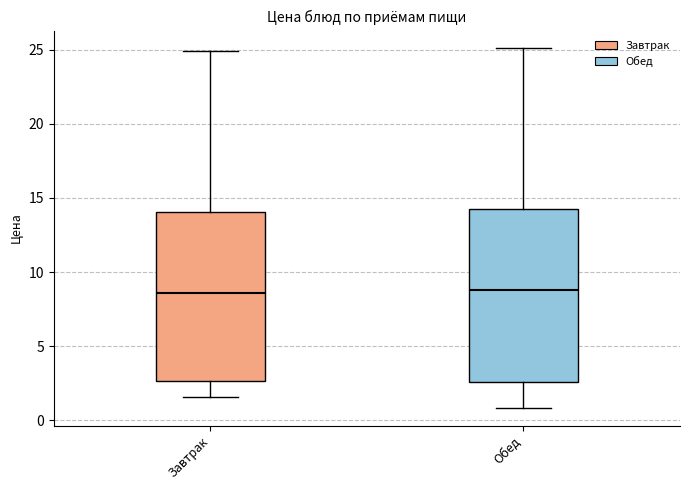

Reading left to right, transcribe this box plot: for each box, give where its median line is, the range the box spans, and where its two whiskers end, as read against the y-axis. The values are not printed on the chart, so give them approximately, as read against the axis.

Завтрак: median 8.5, box 2.5 to 14.0, whiskers 1.5 to 25.0
Обед: median 9.0, box 2.5 to 14.5, whiskers 1.0 to 25.0